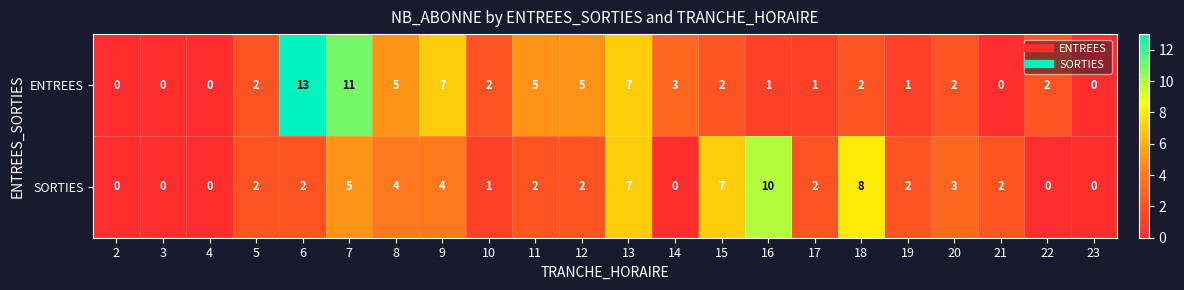

Which series has the largest total across all categories?

ENTREES